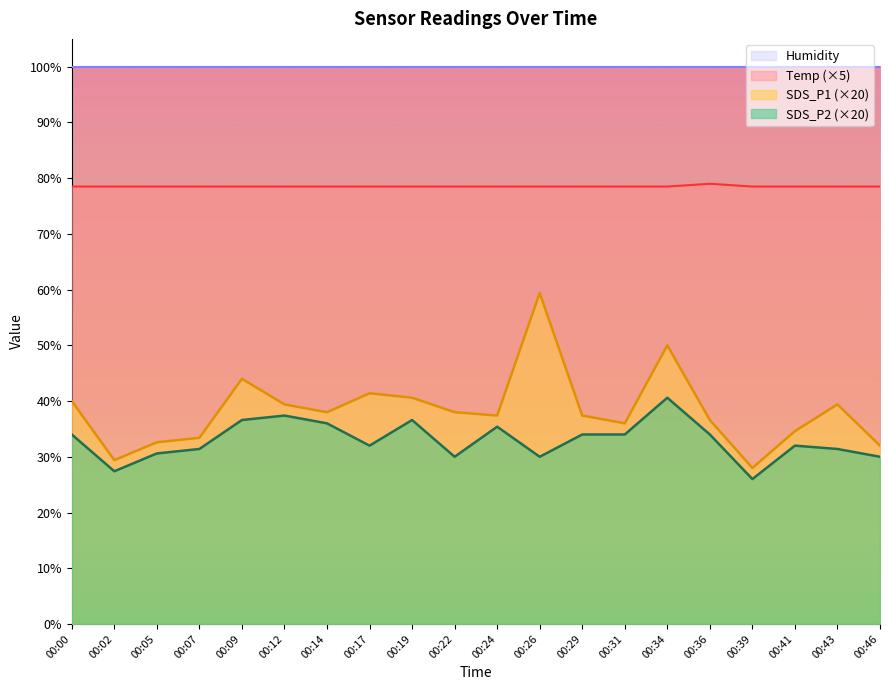

At how many categories does at least one series exceed 54?

20